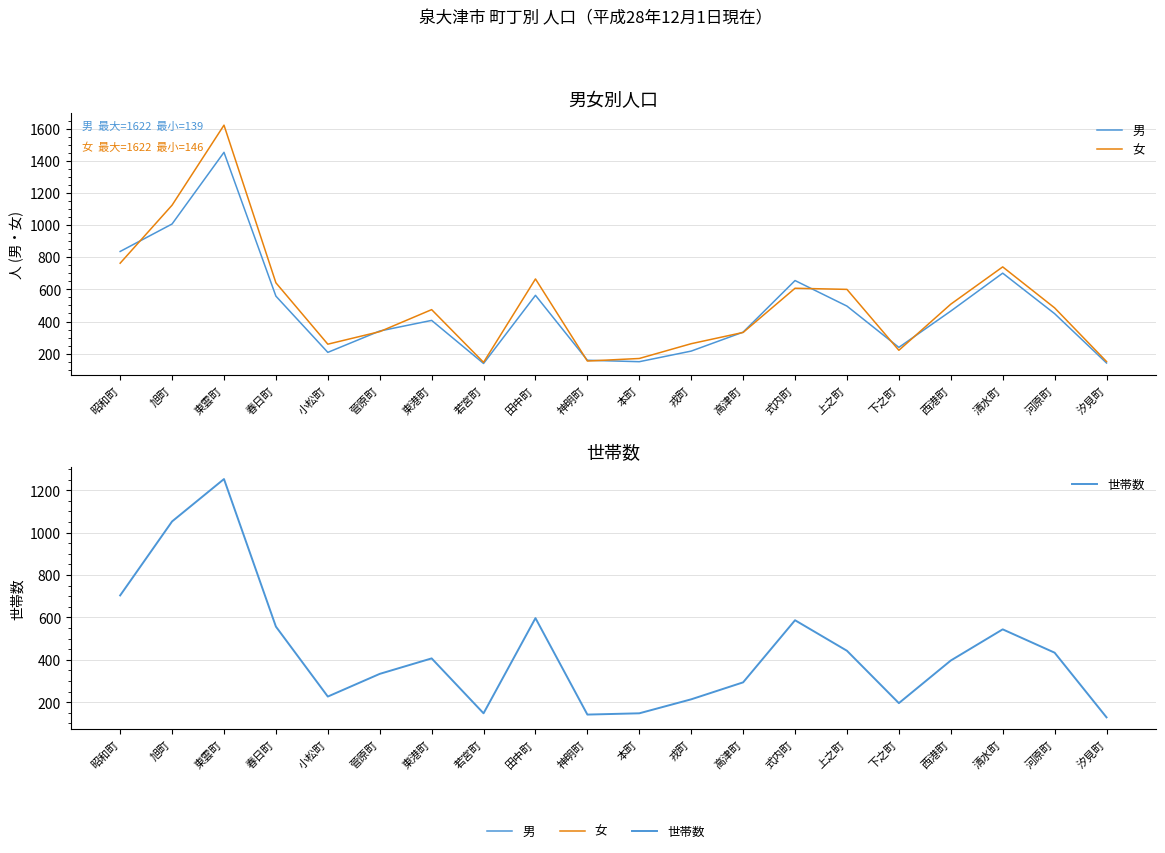

True or false: 世帯数 has more than 2 interior local peaks.

True